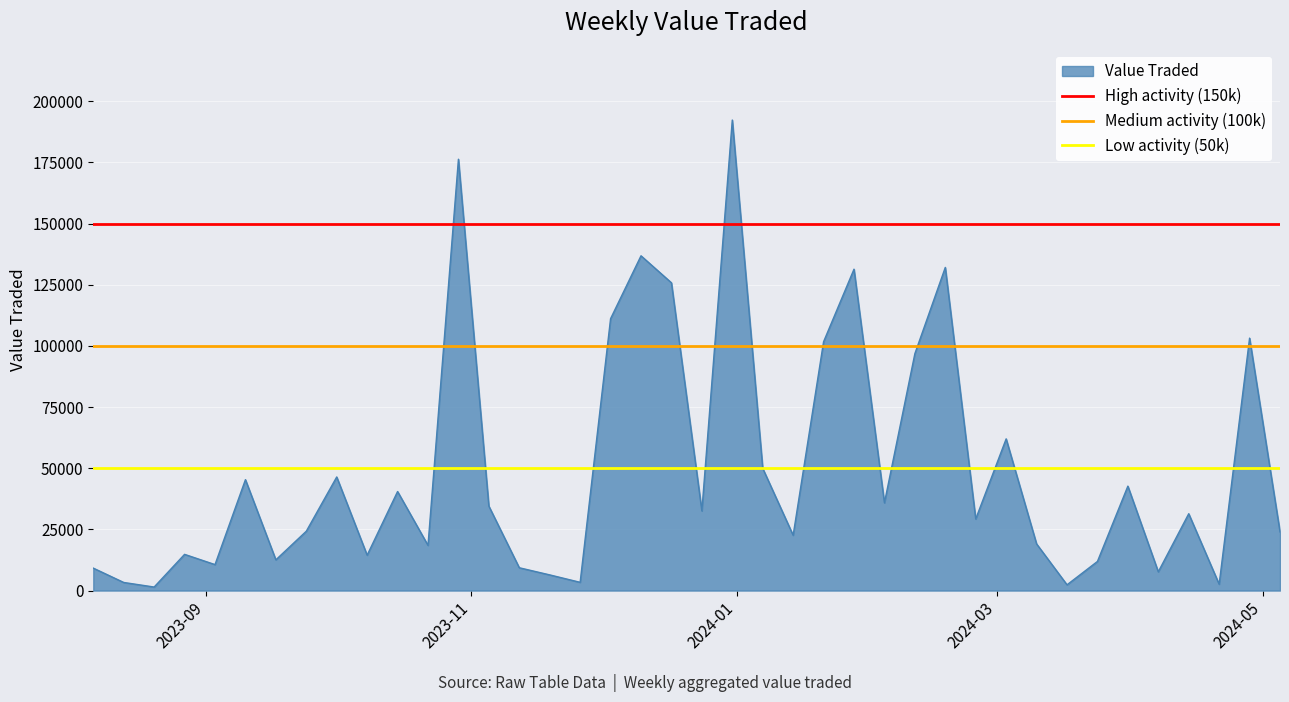

Is the value of High activity (150k) at 2023-11 greater than the value of Low activity (50k) at 2023-11?

Yes